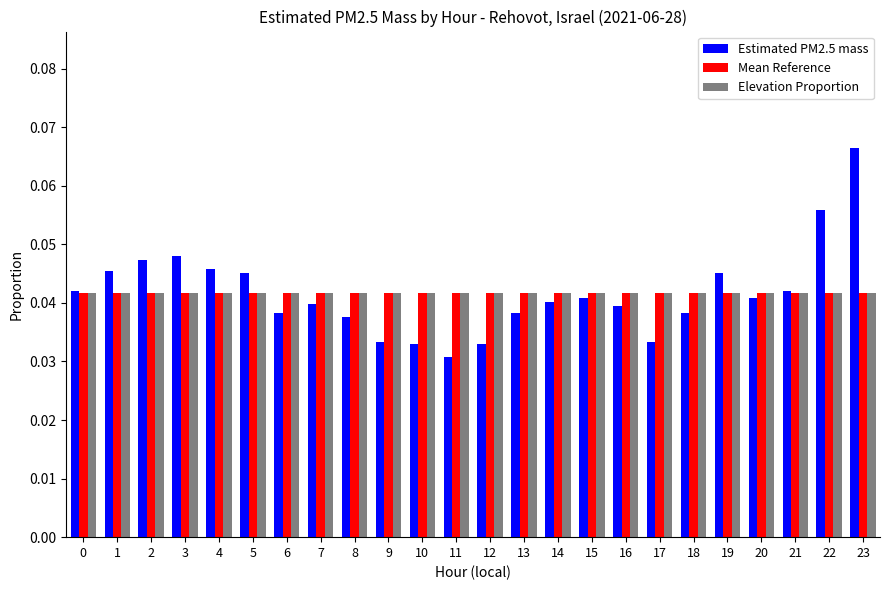

At how many categories does at least one series exceed 0?

24